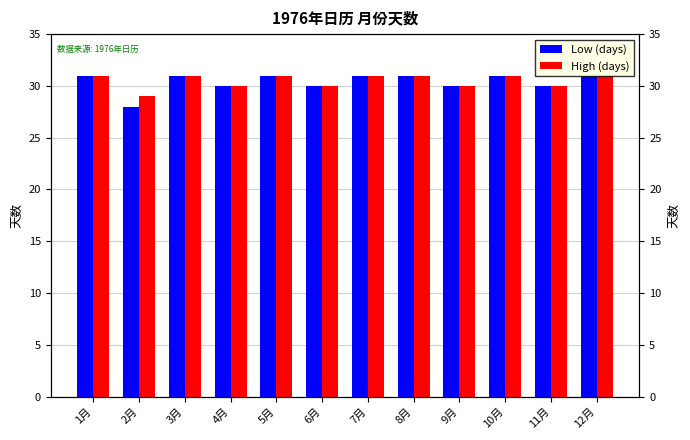

What is the maximum value for Low (days)?

31